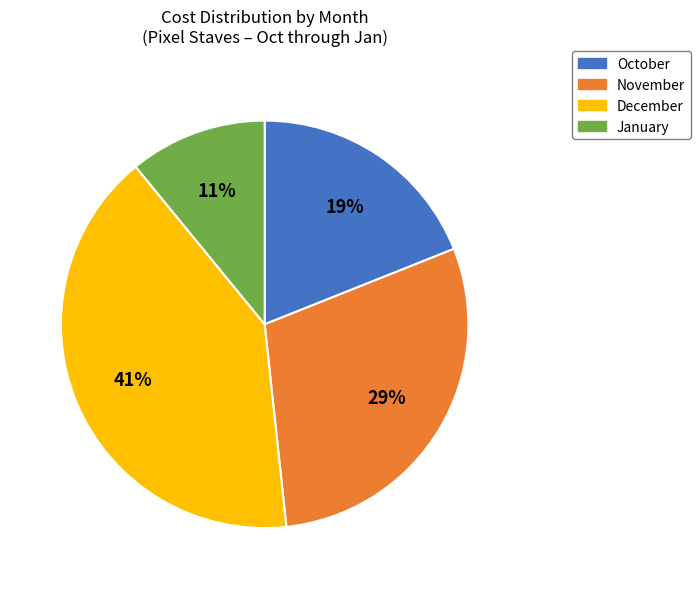

To the nearest percent, what is the difference between the largest and smallest slice percentages?

30%